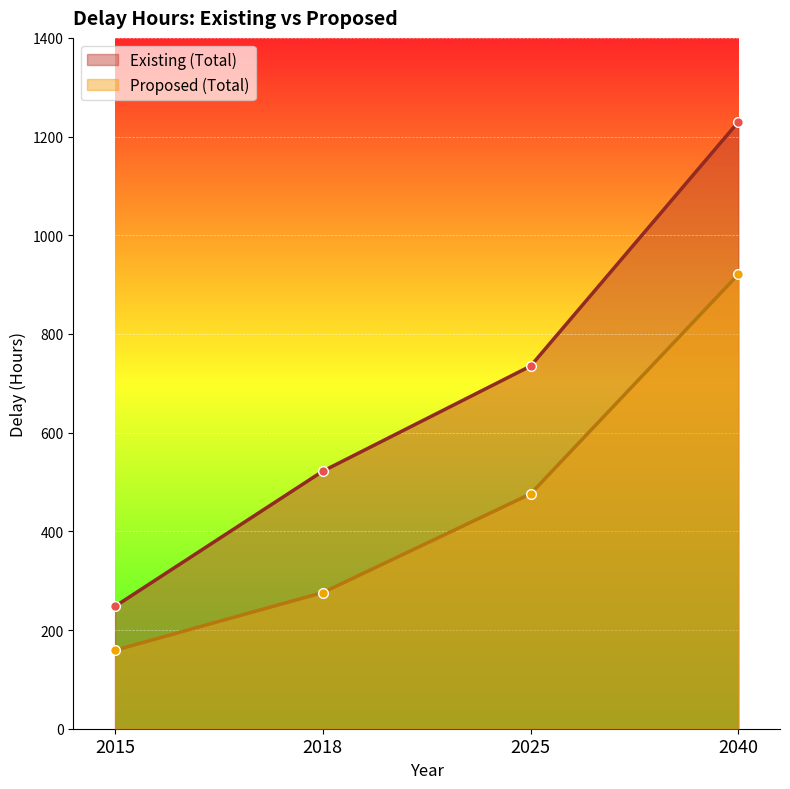

Which series has the largest total across all categories?

Existing (Total)